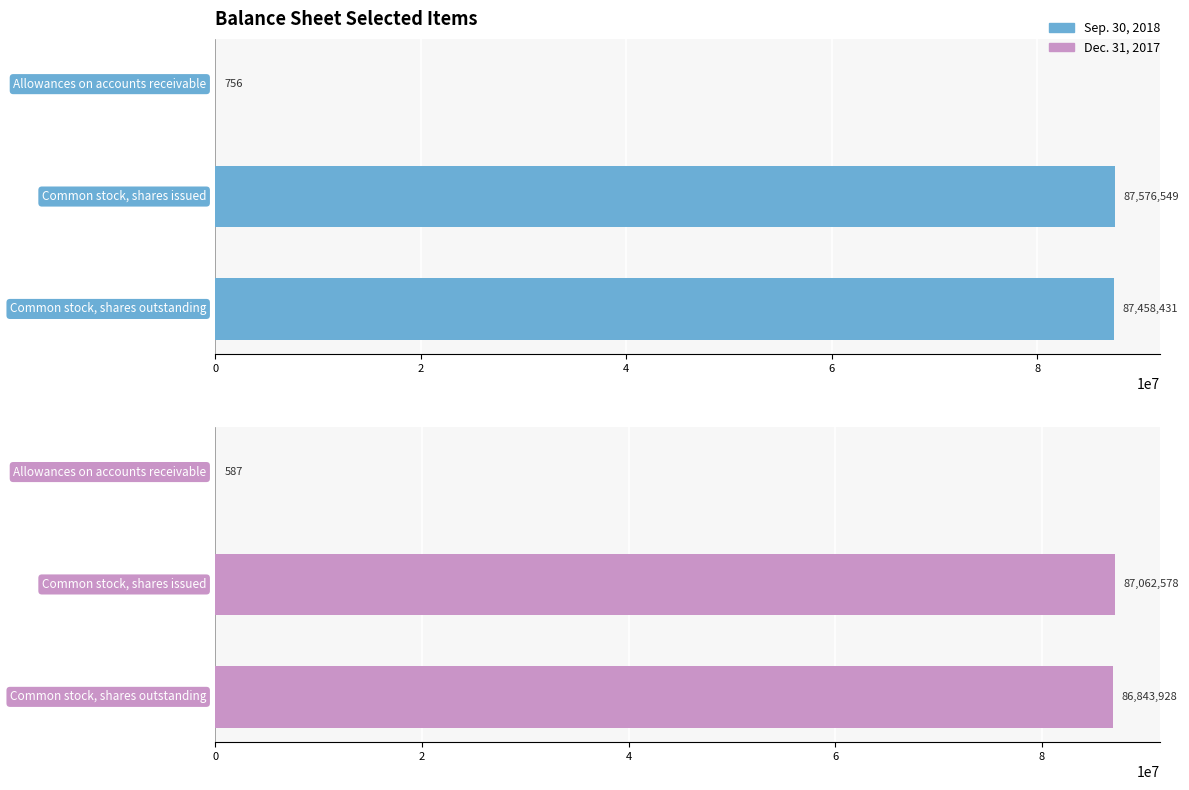

True or false: Dec. 31, 2017 has a value of 86843928 at 4.

True